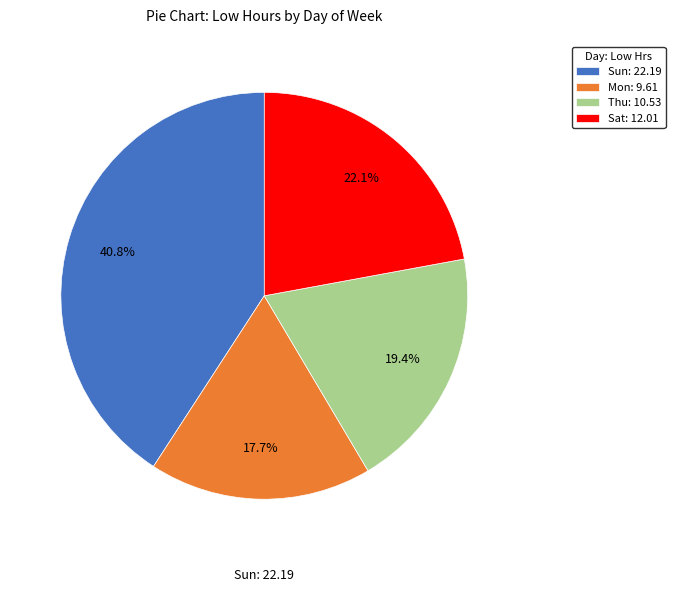

To the nearest percent, what is the difference between the largest and smallest slice percentages?

23%